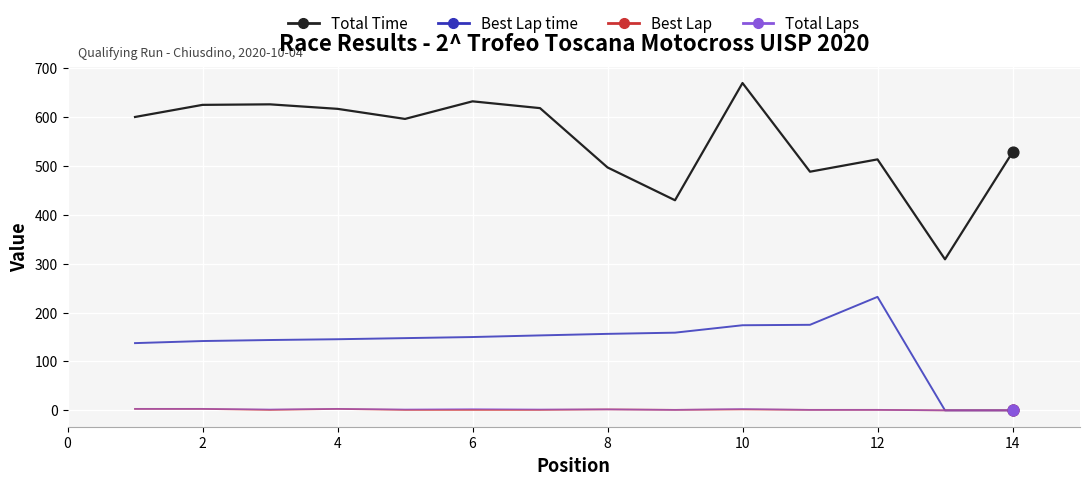

Which series has the largest total across all categories?

Total Time